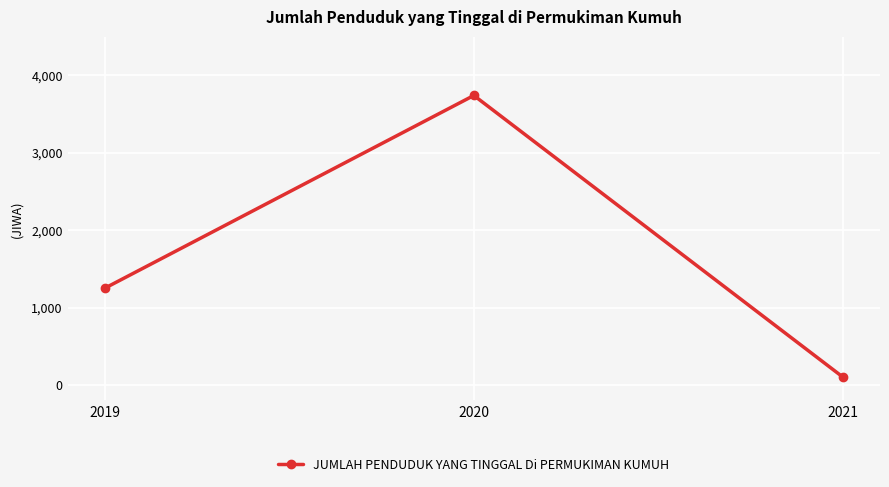

Rank the categories by value from highest to lowest.

2020, 2019, 2021